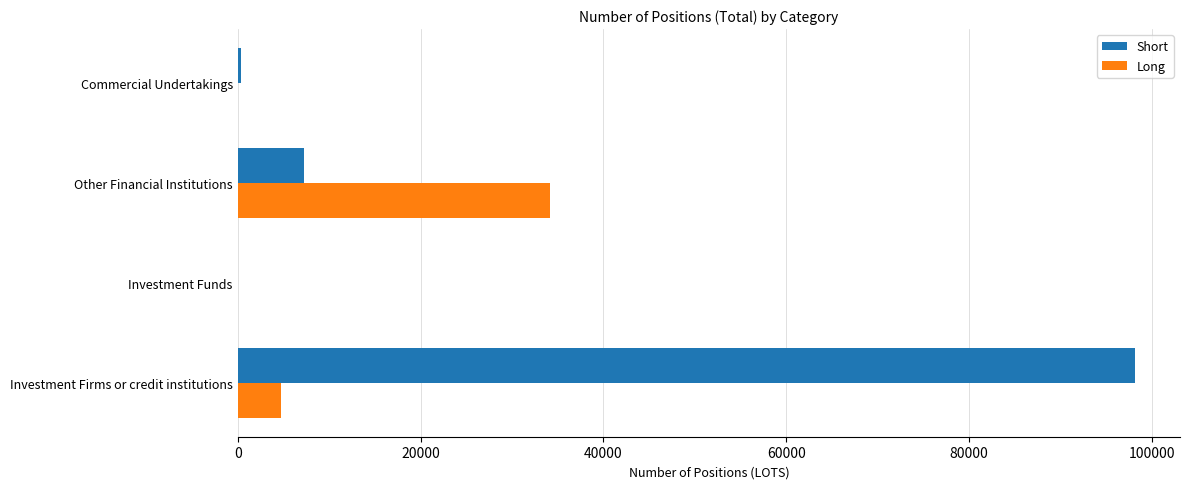

True or false: Short has a value of 3700 at Other Financial Institutions.

False